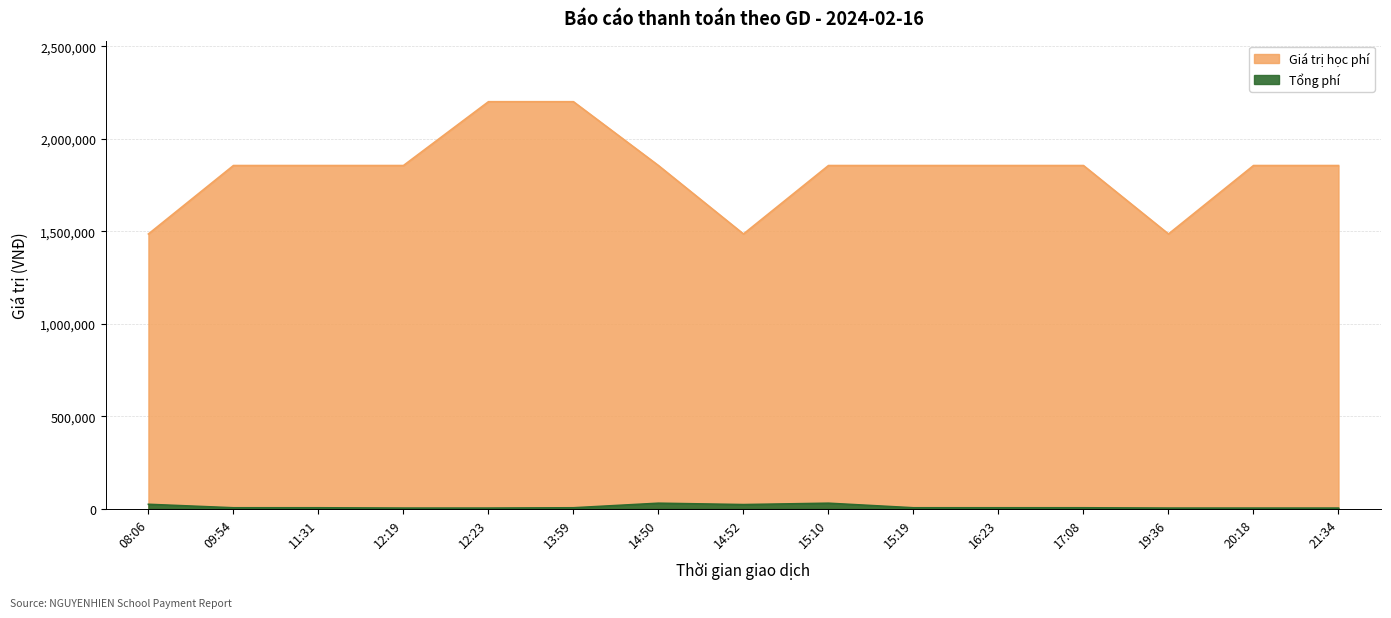

Reading left to right, list all the values displayed in this chart.

Giá trị học phí: 1485000	1855000	1855000	1855000	2200000	2200000	1855000	1485000	1855000	1855000	1855000	1855000	1485000	1855000	1855000
Tổng phí: 23760	5000	5000	3300	3300	5000	29680	22275	29680	5000	5000	5000	3300	3300	3300